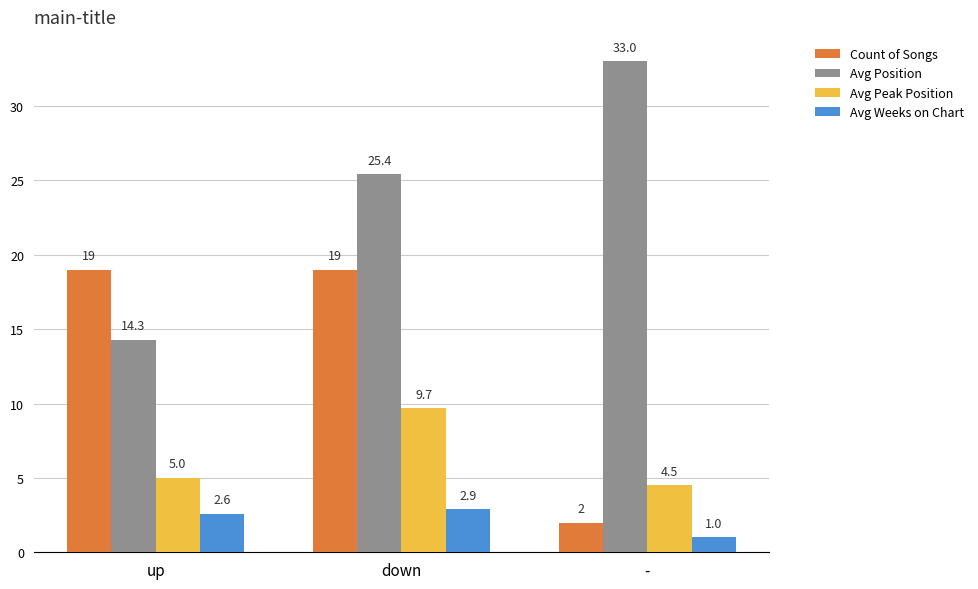

Reading right to left, extract all data points from this chart.

Count of Songs: 2.0	19.0	19.0
Avg Position: 33.0	25.4	14.3
Avg Peak Position: 4.5	9.7	5.0
Avg Weeks on Chart: 1.0	2.9	2.6